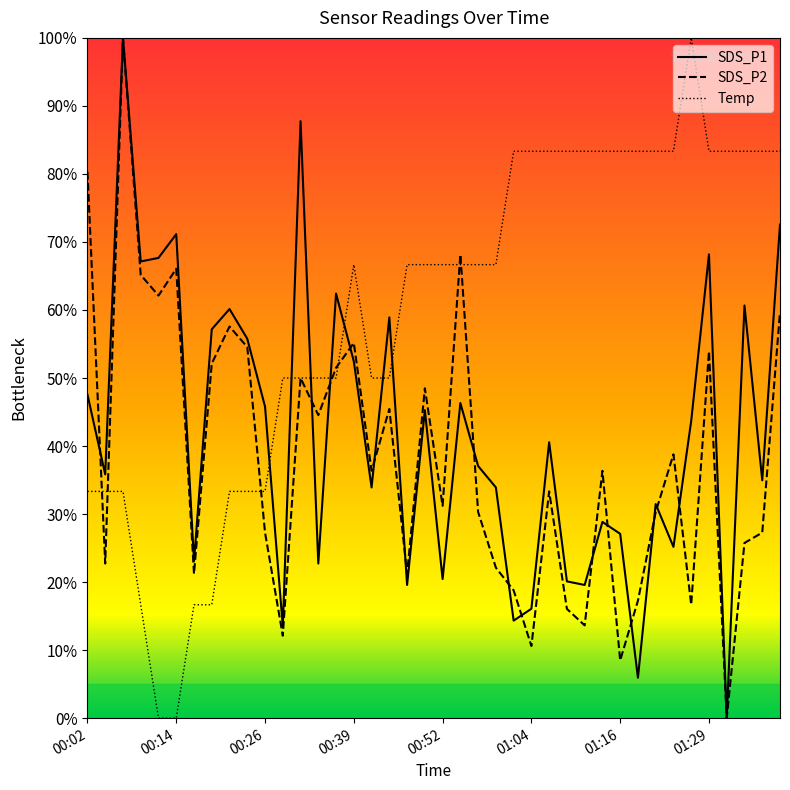

How many interior local valleys does the SDS_P1 series have?

14